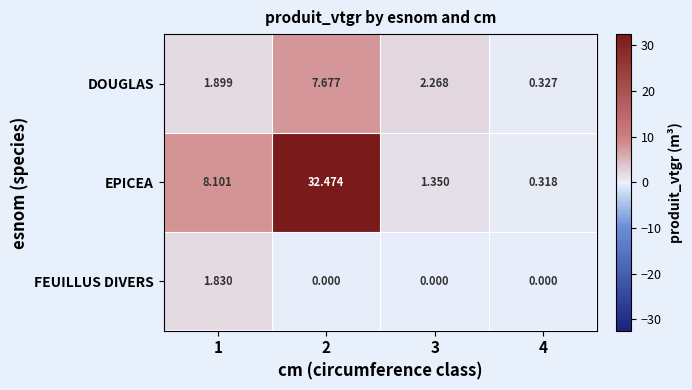

Which series has the largest total across all categories?

EPICEA